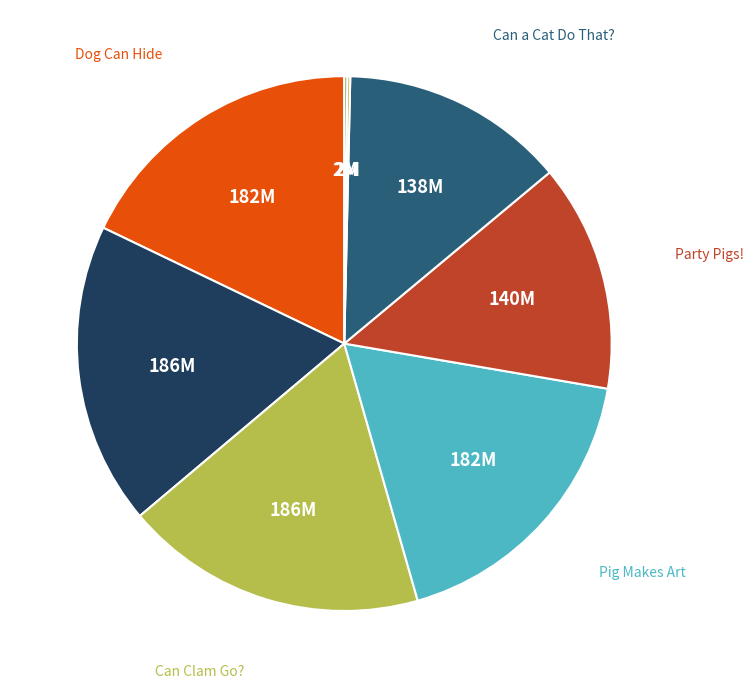

Is there any slice that represents more than half of the pie?

No